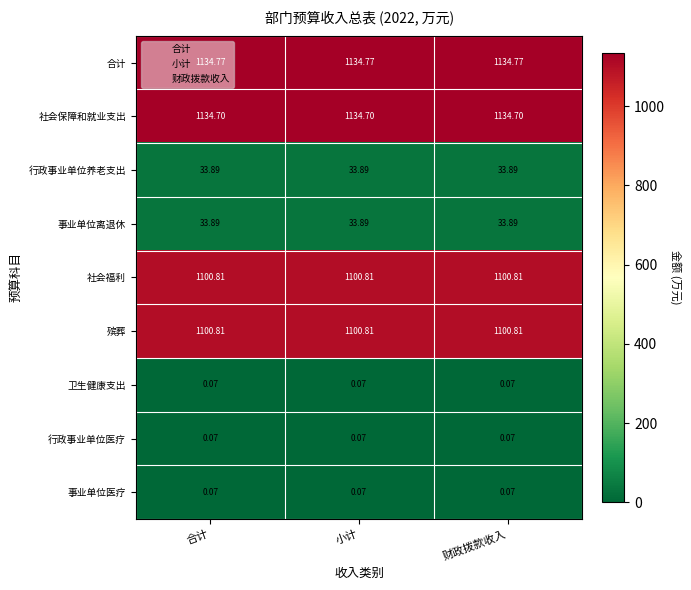

Which series has the largest total across all categories?

合计